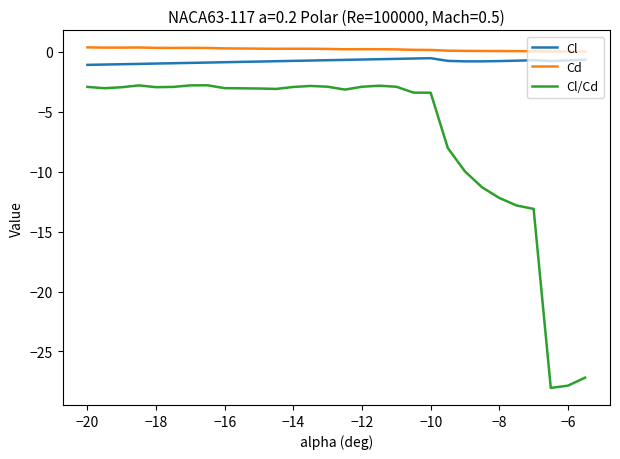

True or false: Cl and Cd intersect in this chart.

False